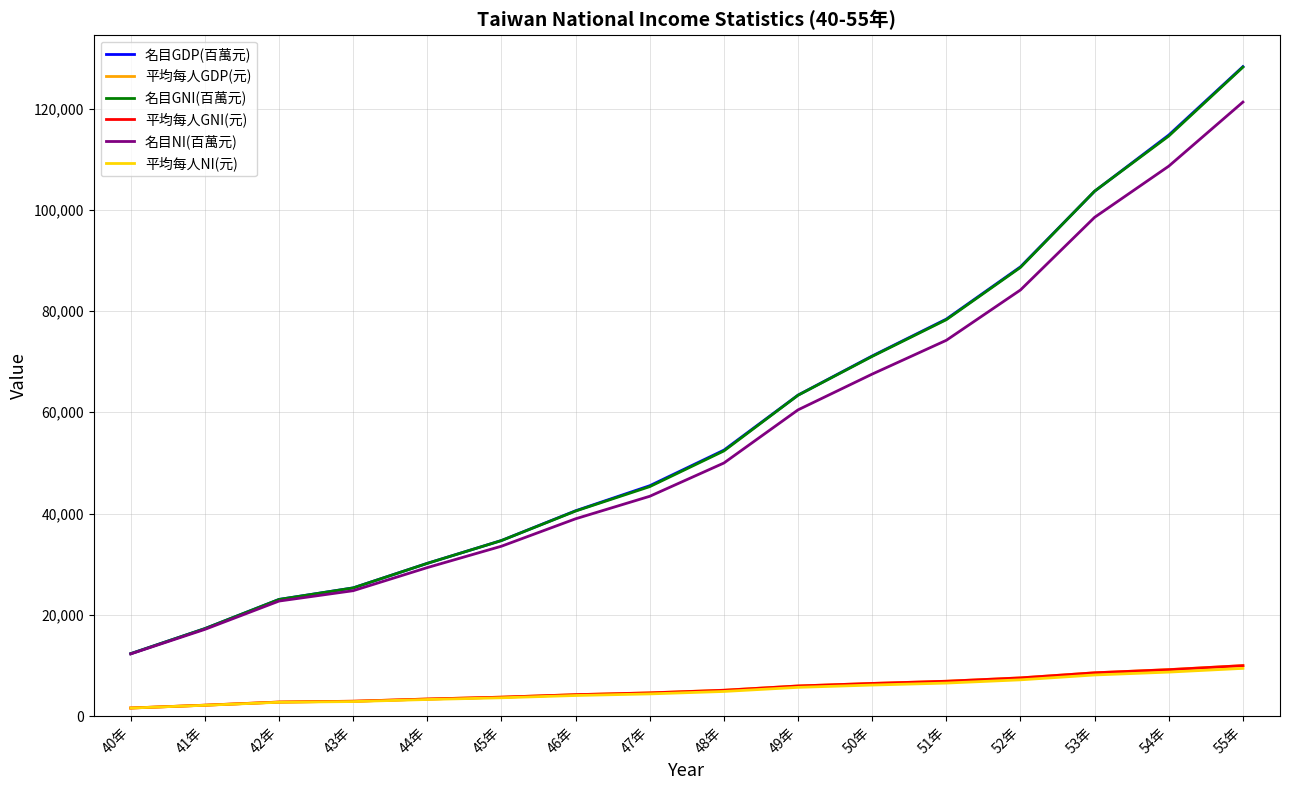

True or false: 名目GDP(百萬元) and 平均每人NI(元) cross at least once.

False